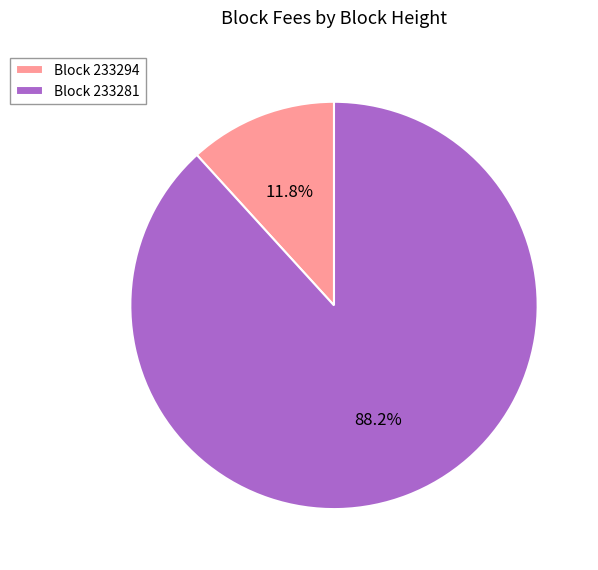

Between Block 233294 and Block 233281, which is larger?

Block 233281